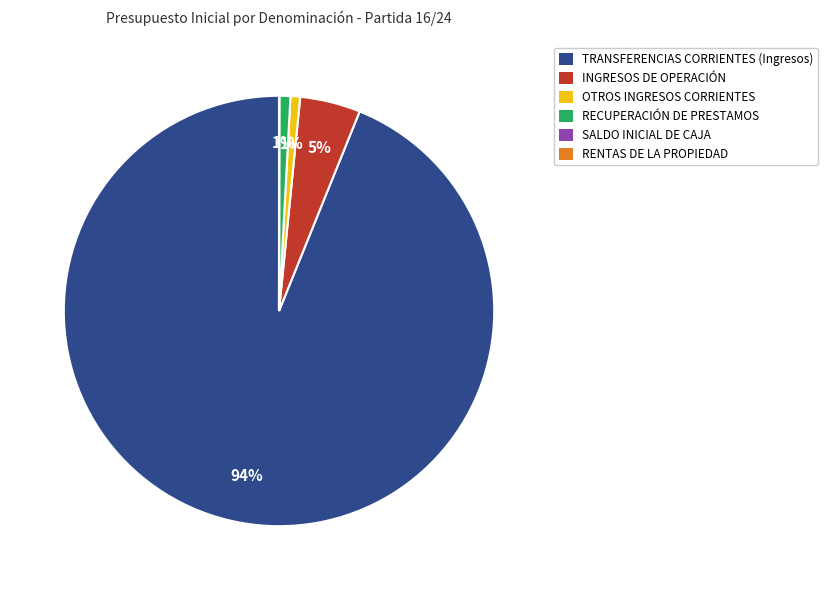

Which has a higher value, OTROS INGRESOS CORRIENTES or TRANSFERENCIAS CORRIENTES (Ingresos)?

TRANSFERENCIAS CORRIENTES (Ingresos)